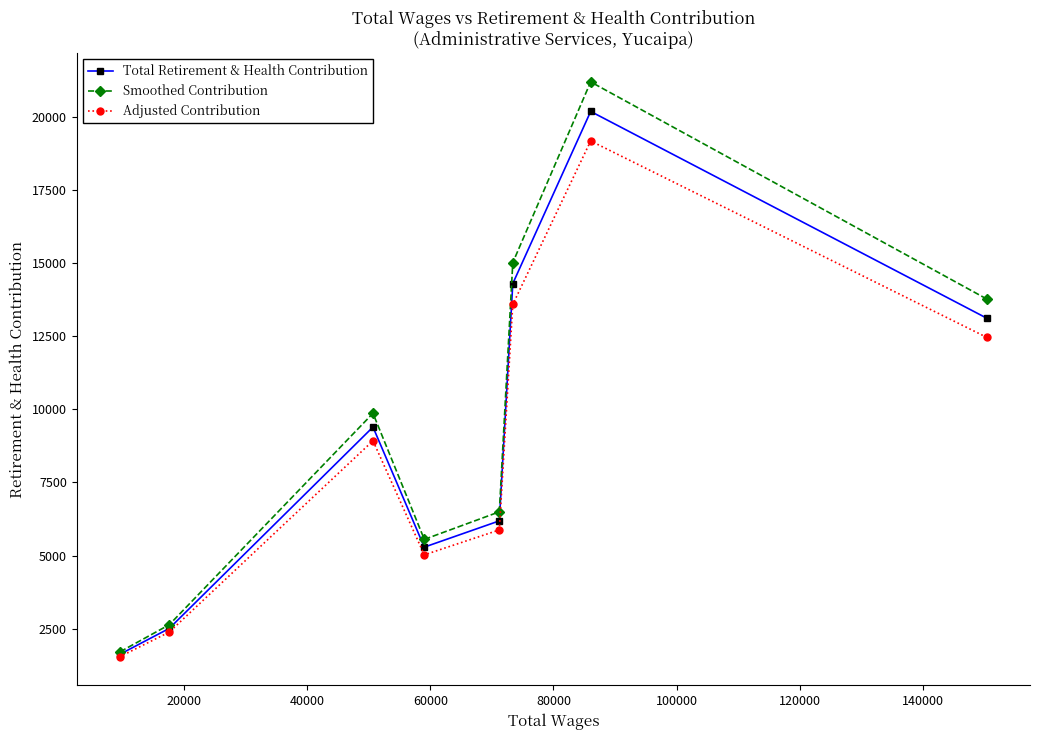

What is the average value of the Total Retirement & Health Contribution series?

9074.1